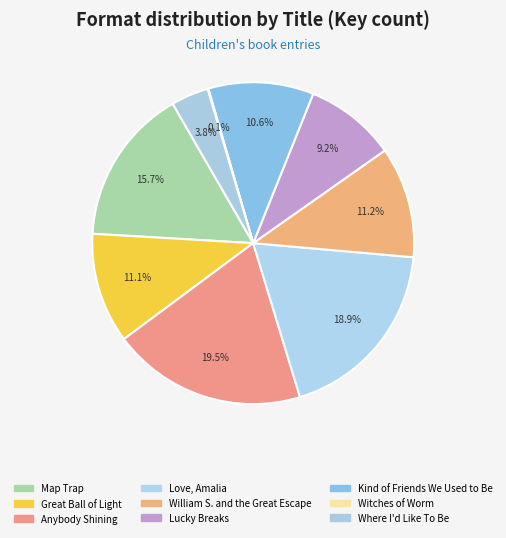

How much of the chart is everything except Love, Amalia?

81.1%